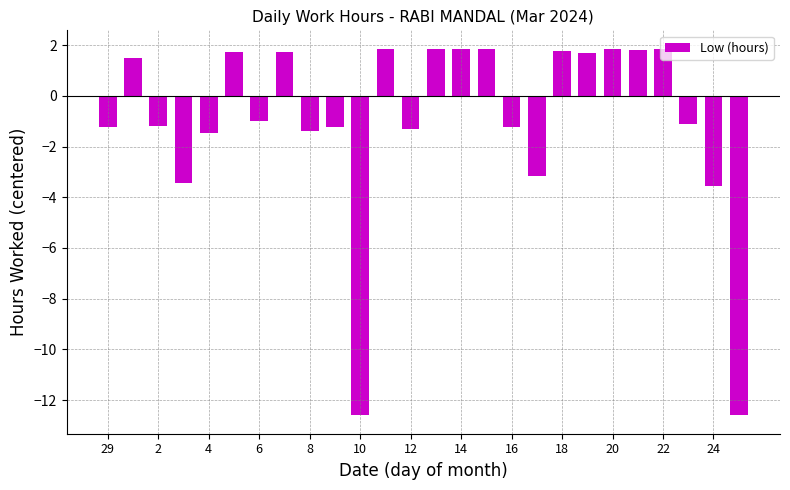

What is the maximum value shown in the chart?

1.9